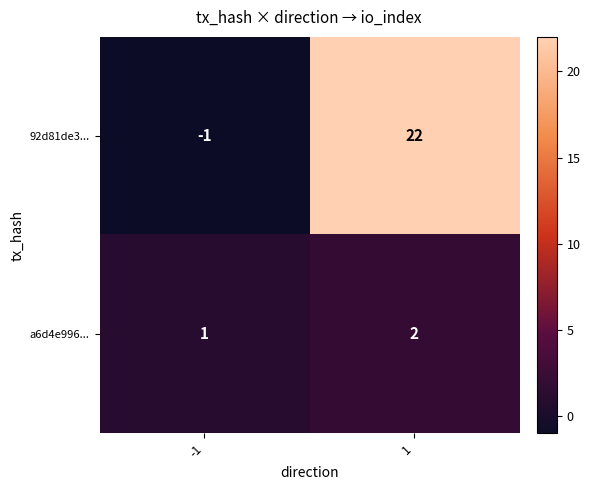

What is the difference between the highest and lowest values at 1?

20